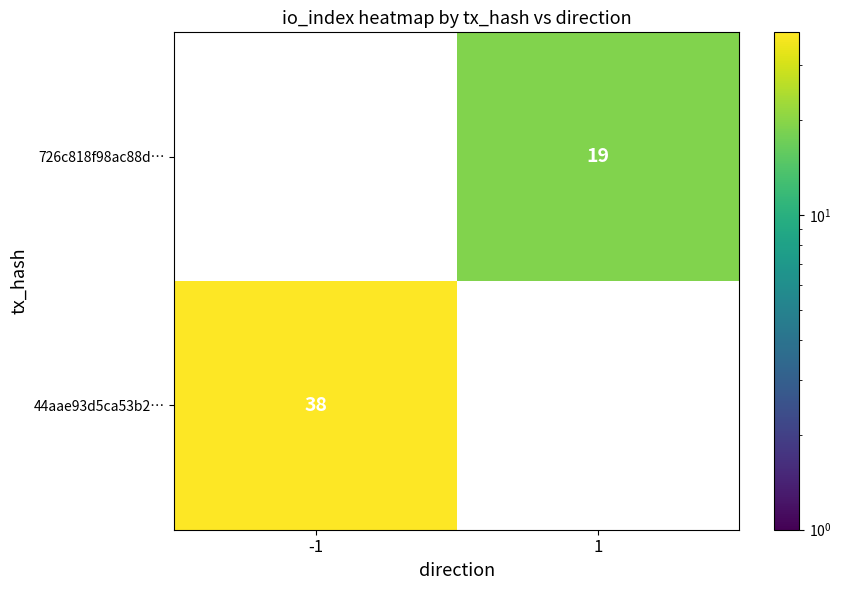

What is the maximum value shown in the chart?

38.0